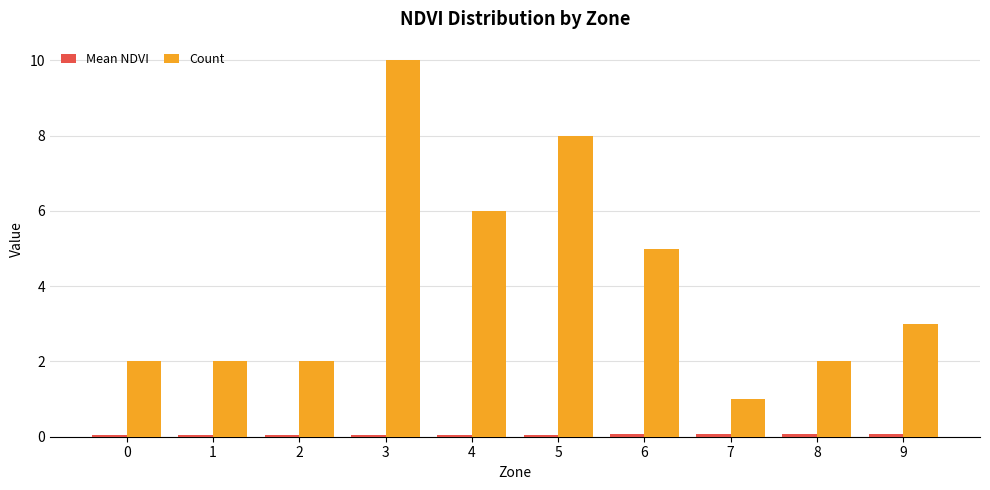

How many bars are there in total?

20